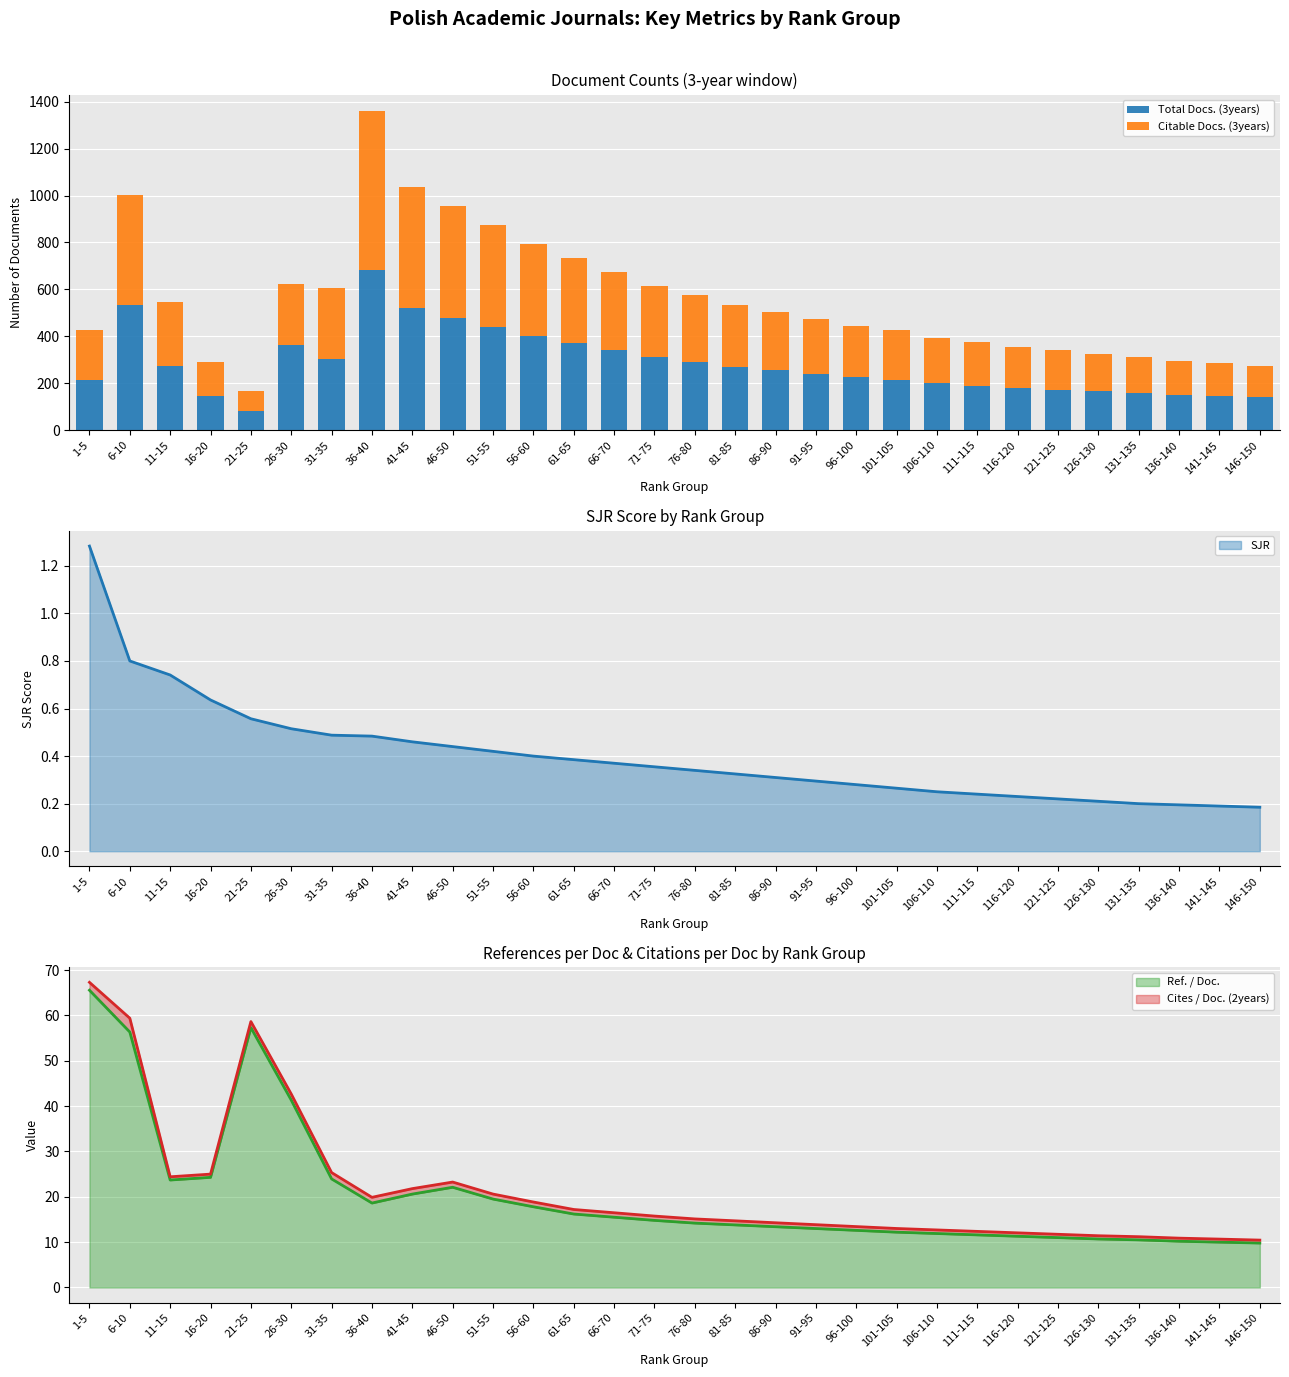

What is the label of the 9th bar from the right?

106-110